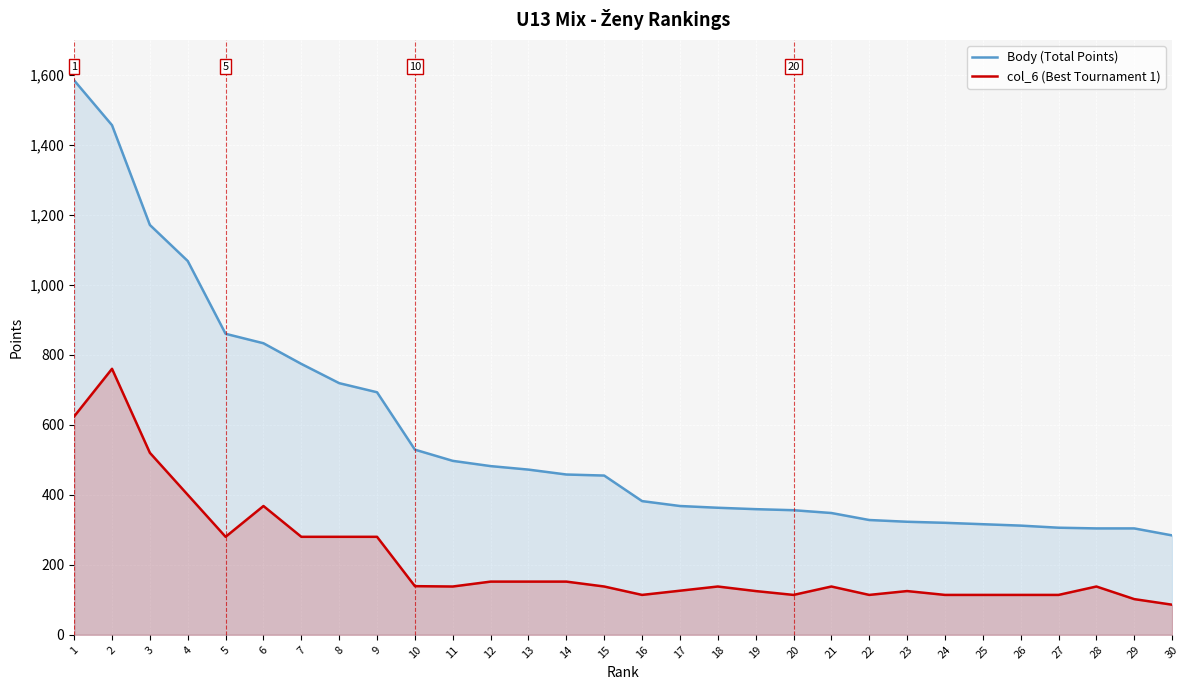

At which label does col_6 (Best Tournament 1) reach its minimum?

30